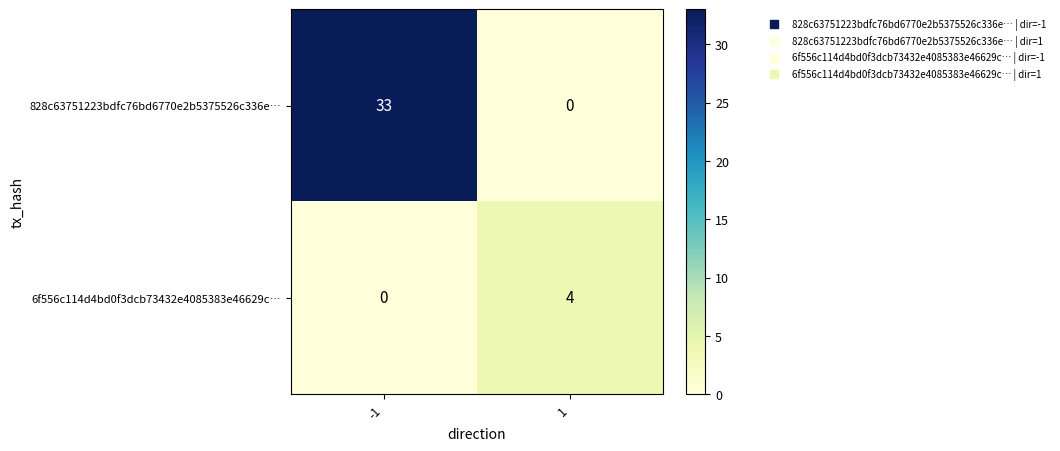

The value of 6f556c114d4bd0f3dcb73432e4085383e46629c… at 1 is 6. True or false?

False